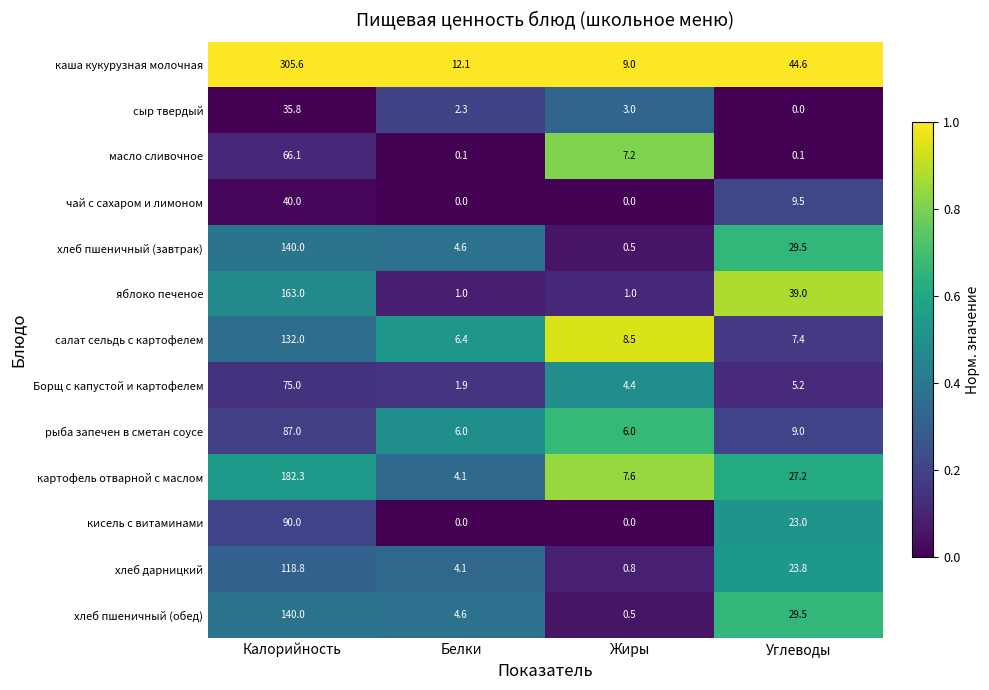

What is the difference between the highest and lowest values at Углеводы?

44.6